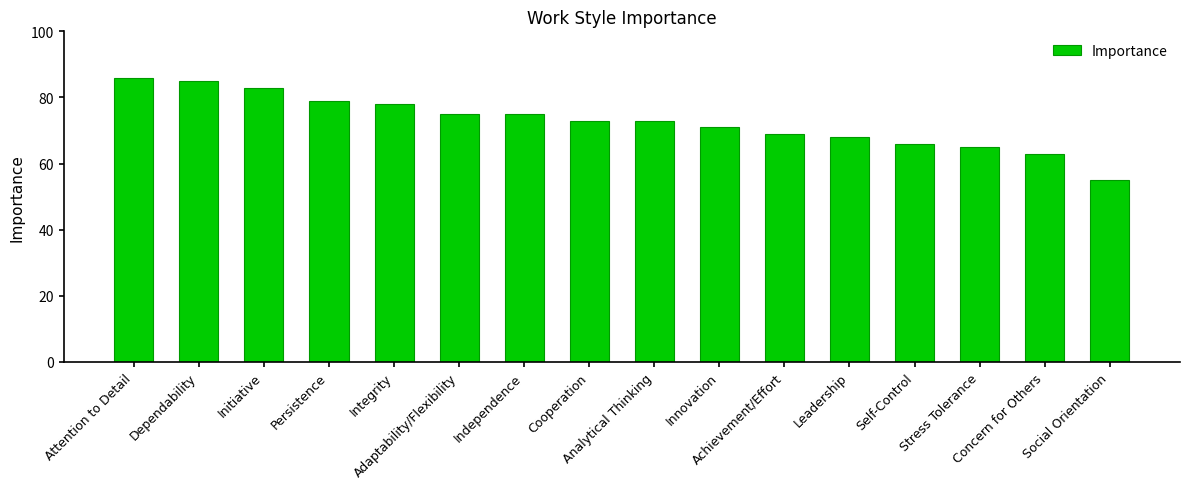

What is the greatest value displayed?

86